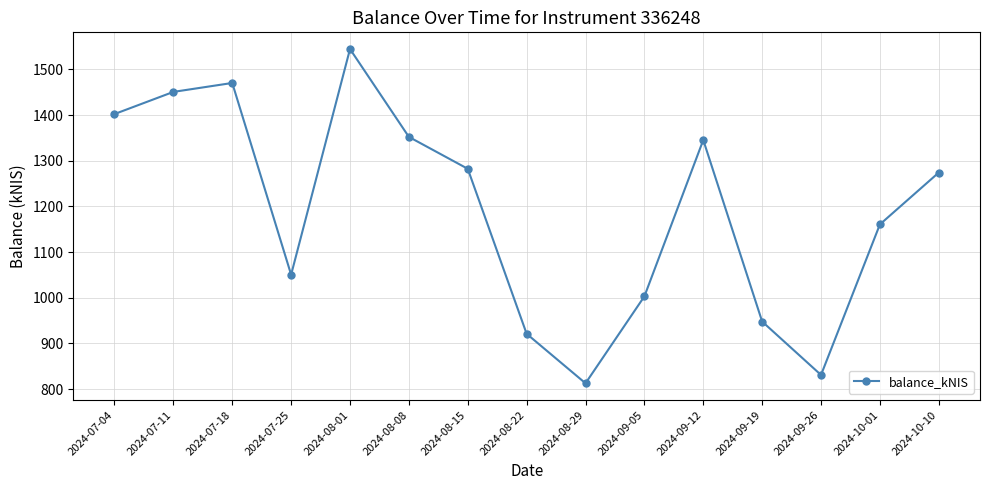

The chart shows a value of 1050.6 at 2024-07-25. True or false?

True